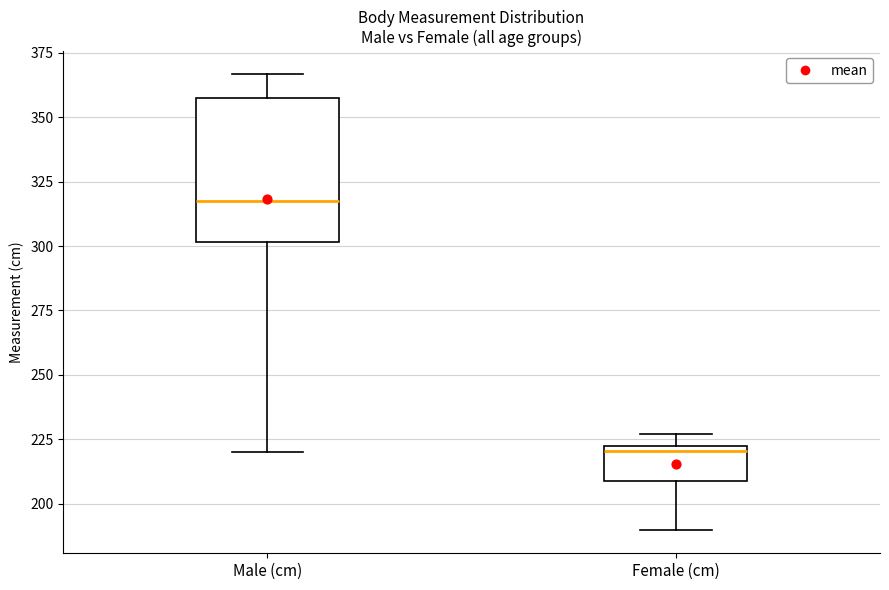

Reading left to right, transcribe this box plot: for each box, give where its median line is, the range the box spans, and where its two whiskers end, as read against the y-axis. The values are not printed on the chart, so give them approximately, as read against the axis.

Male (cm): median 315, box 300 to 355, whiskers 220 to 365
Female (cm): median 220 (just below the box's upper edge), box 210 to 220, whiskers 190 to 225